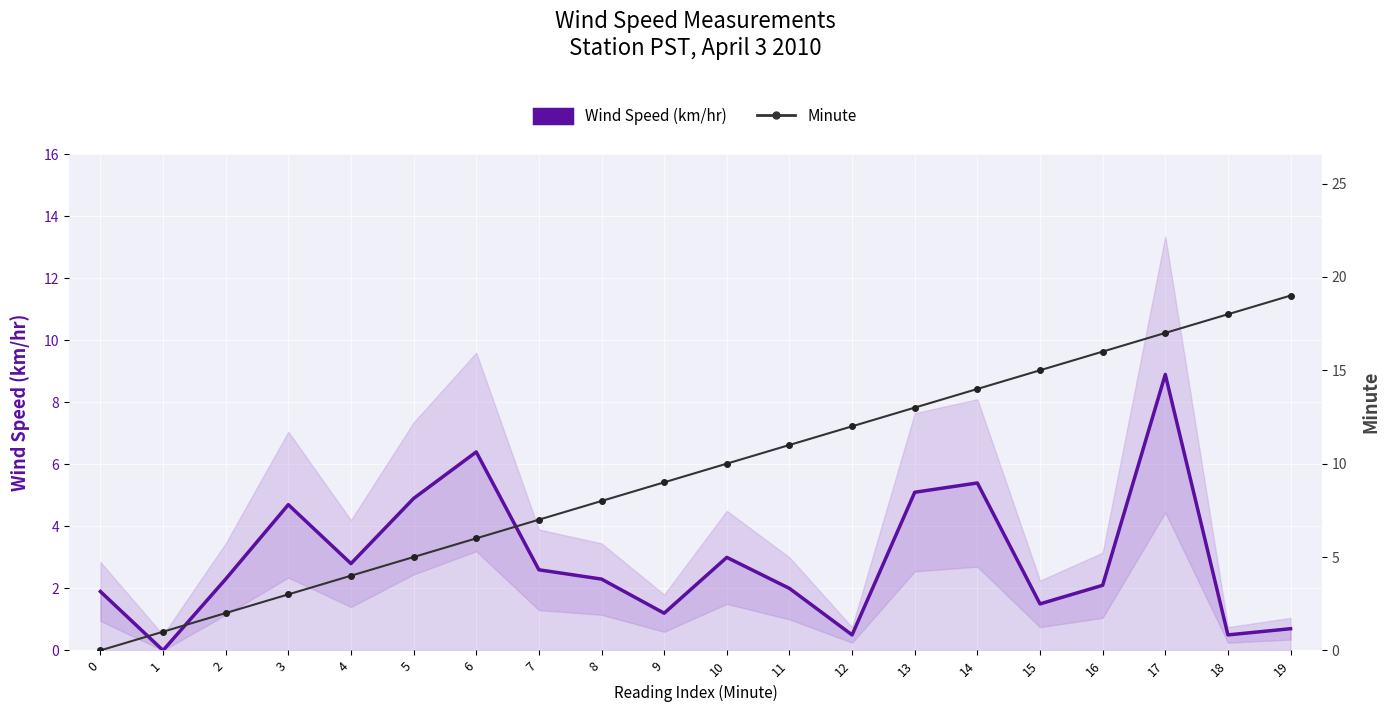

List the series in order of their peak value, lowest first.

Wind Speed (km/hr), Minute